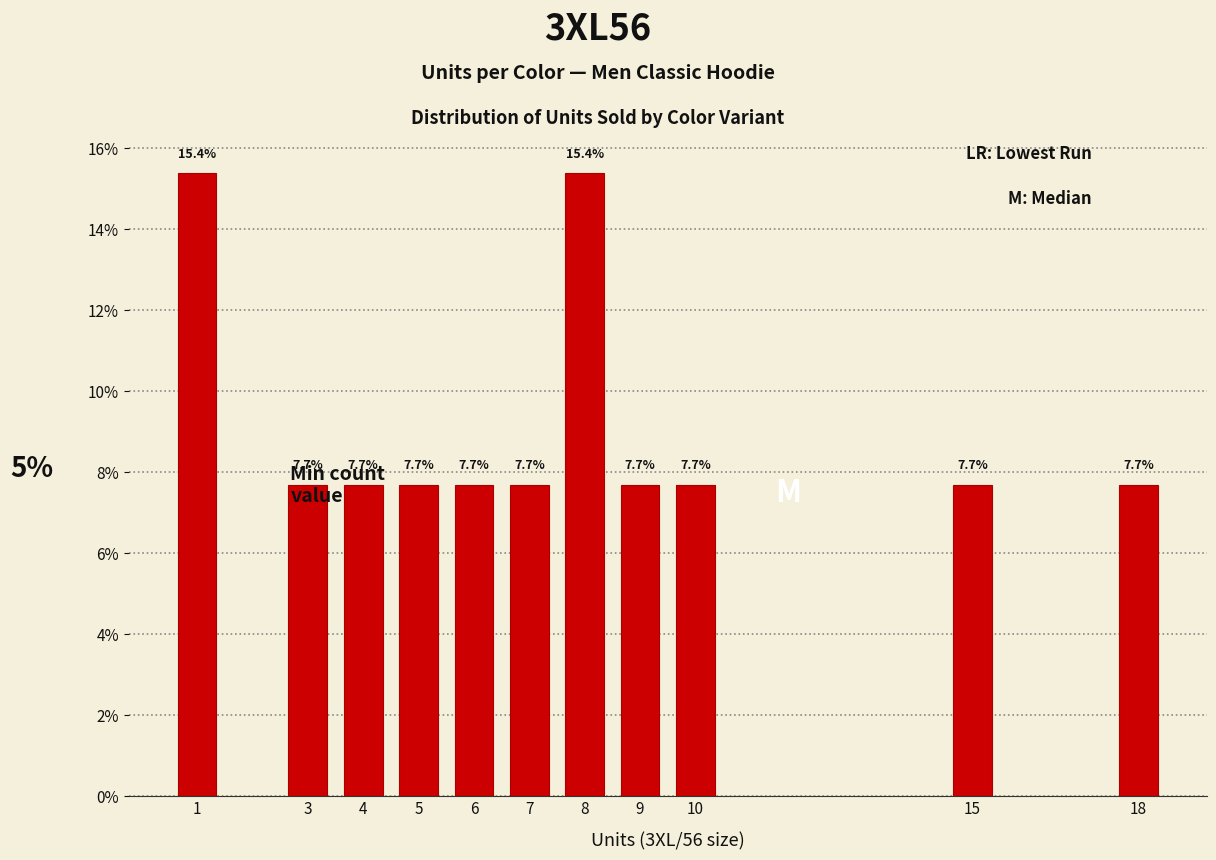

What is the greatest value displayed?

15.4